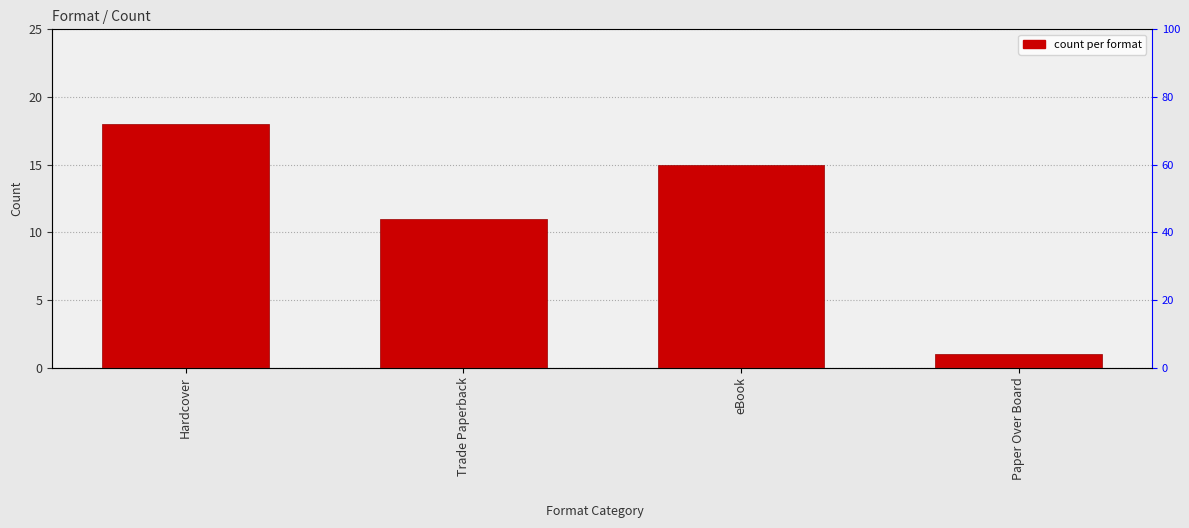

Reading left to right, what are all the values shown in this chart?

18	11	15	1